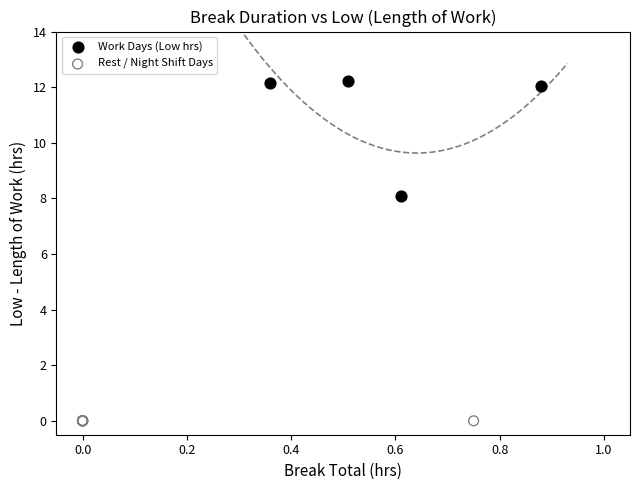

Which series reaches the minimum Y coordinate?

Rest / Night Shift Days